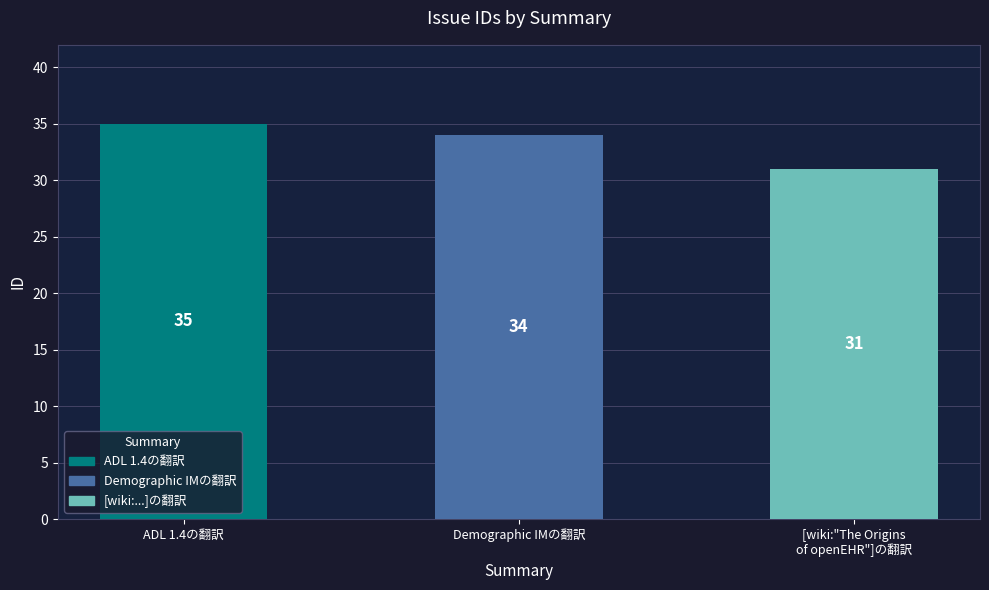

What is the difference between the values at Demographic IMの翻訳 and [wiki:"The Origins
of openEHR"]の翻訳?

3